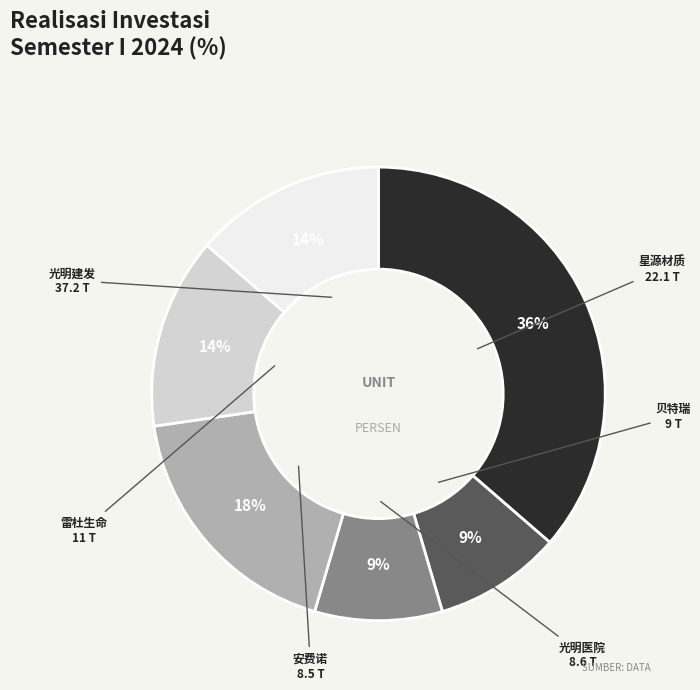

To the nearest percent, what is the difference between the largest and smallest slice percentages?

27%